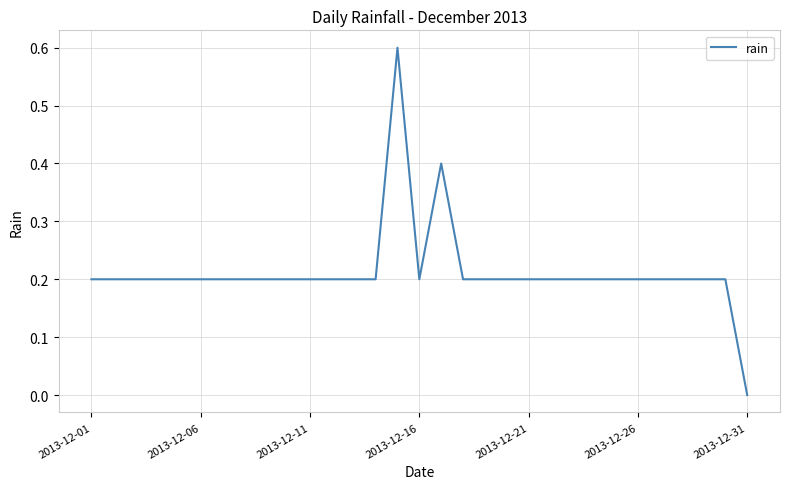

How many values are between 0 and 1?

31